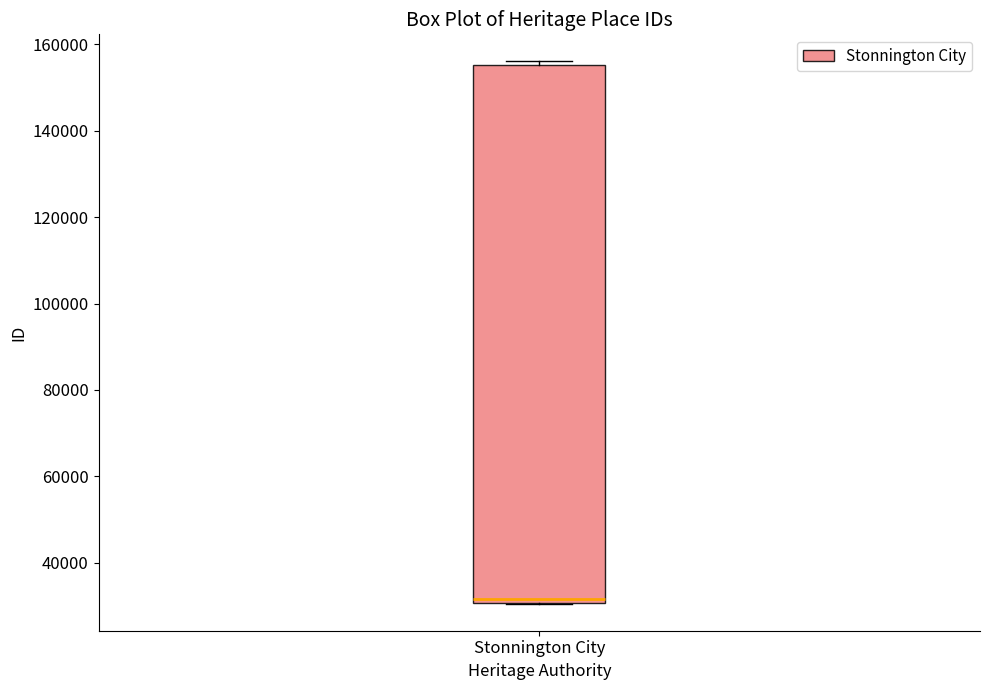

Transcribe this box plot: give where the median line is, the range the box spans, and where the two whiskers end, as read against the y-axis. The values are not printed on the chart, so give them approximately, as read against the axis.

median 32000, box 30000 to 156000, whiskers 30000 to 156000 (just above the box's upper edge)